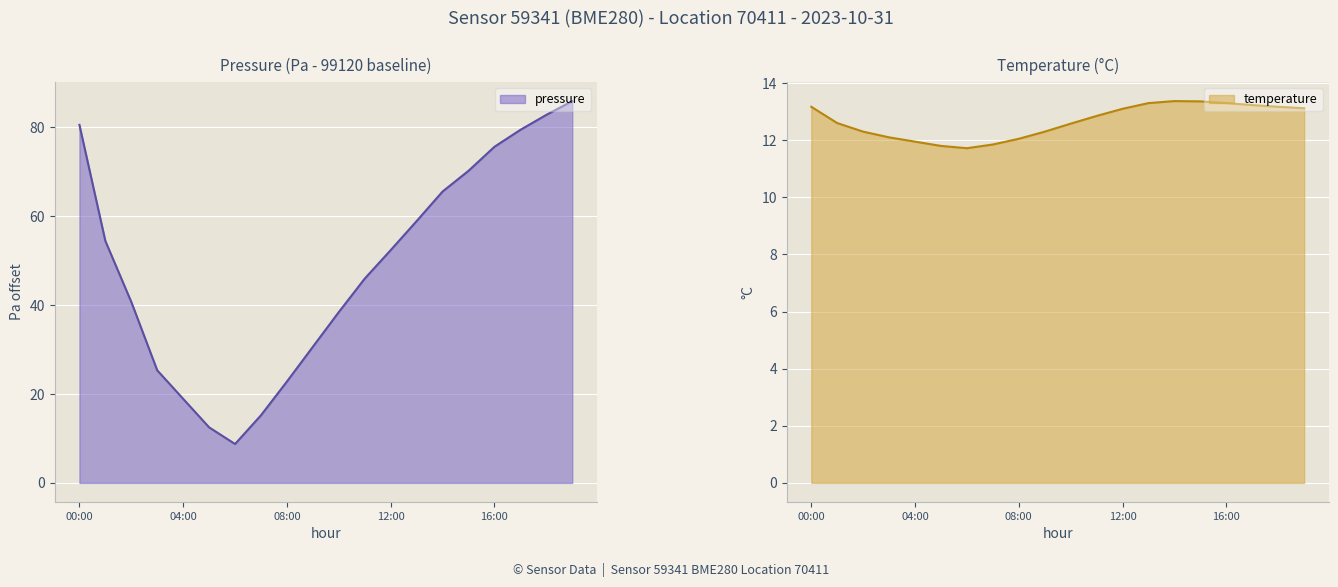

Where is pressure nearest to the value 47?

11:00